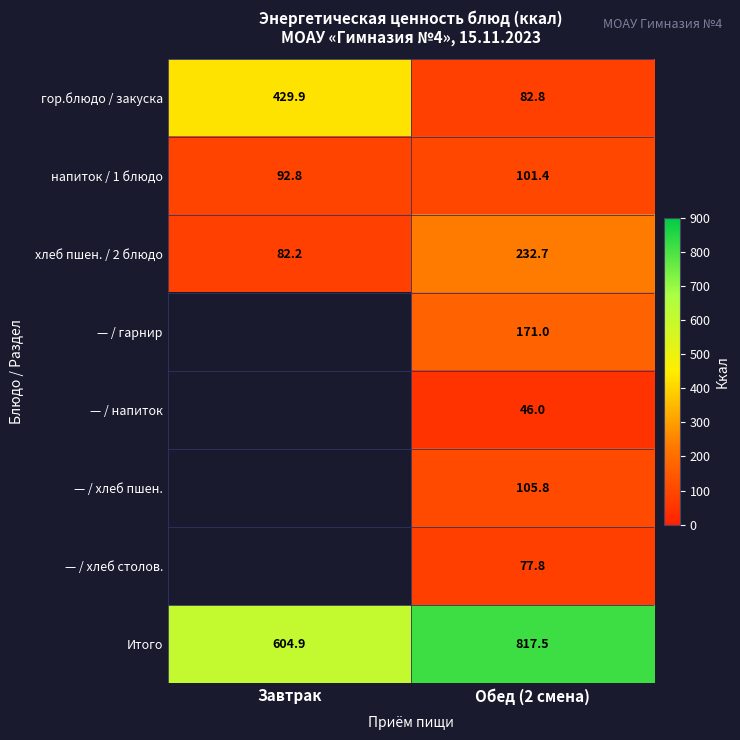

Which series has the largest total across all categories?

Итого